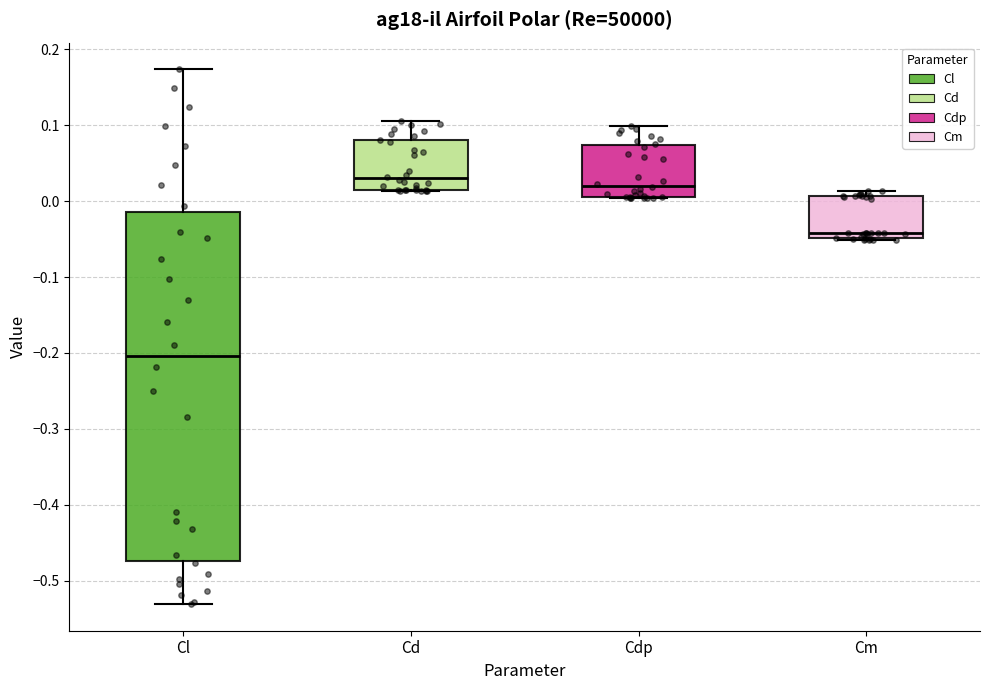

Reading left to right, transcribe this box plot: for each box, give where its median line is, the range the box spans, and where its two whiskers end, as read against the y-axis. The values are not printed on the chart, so give them approximately, as read against the axis.

Cl: median -0.20, box -0.47 to -0.01, whiskers -0.53 to 0.17
Cd: median 0.03, box 0.01 to 0.08, whiskers 0.01 to 0.11
Cdp: median 0.02, box 0.01 to 0.07, whiskers 0.00 to 0.10
Cm: median -0.04, box -0.05 to 0.01, whiskers -0.05 (just below the box's lower edge) to 0.01 (just above the box's upper edge)